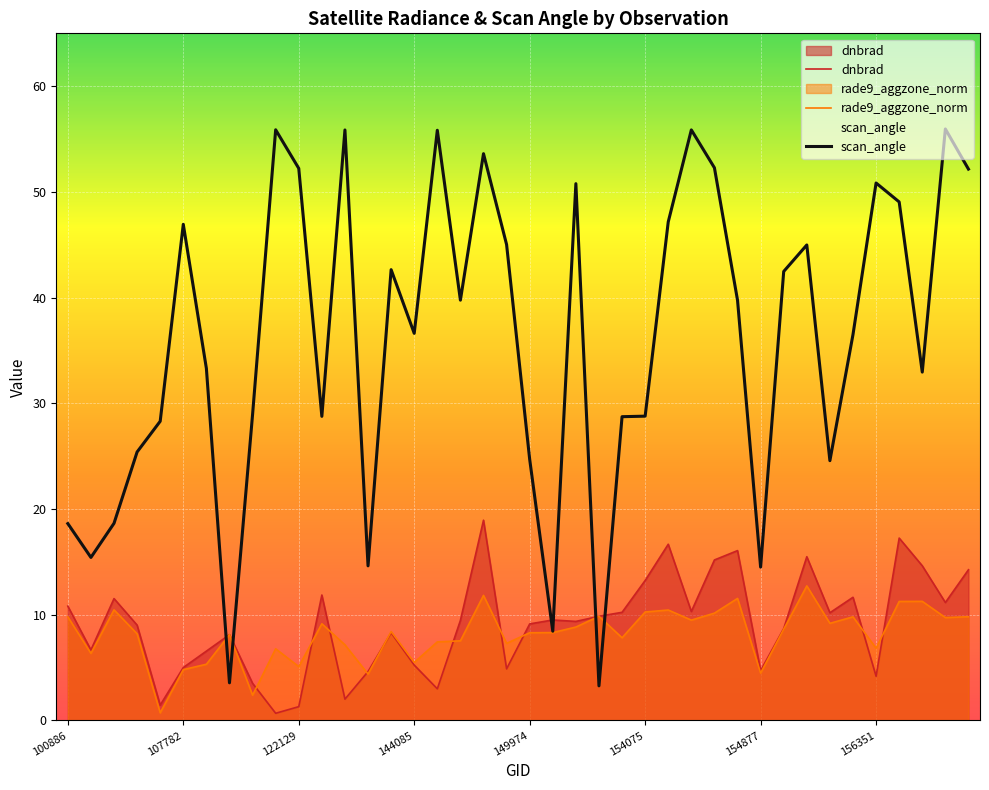

Is it true that scan_angle equals 76.4 at 156542?

False